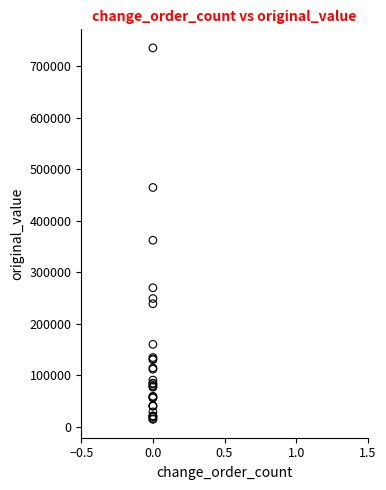

What Y value in the scatter plot is closest to 374959?

361945.0